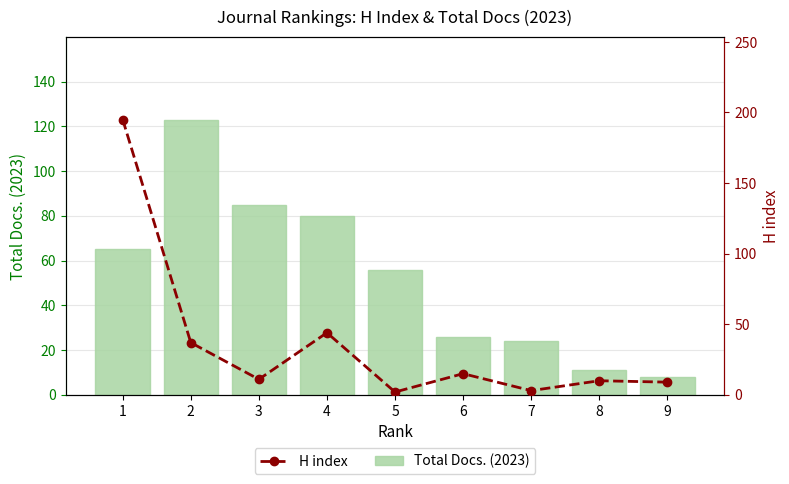

What is the minimum value shown in the chart?

2